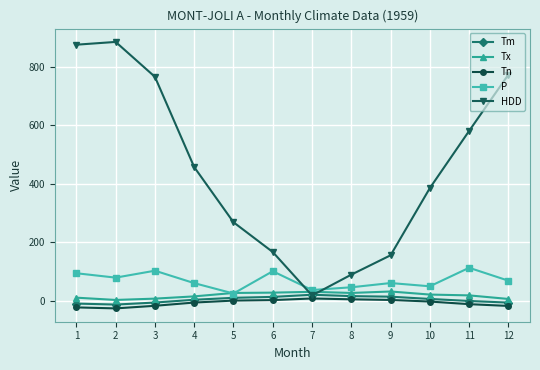

Between 4 and 5, which series saw the biggest shift?

HDD